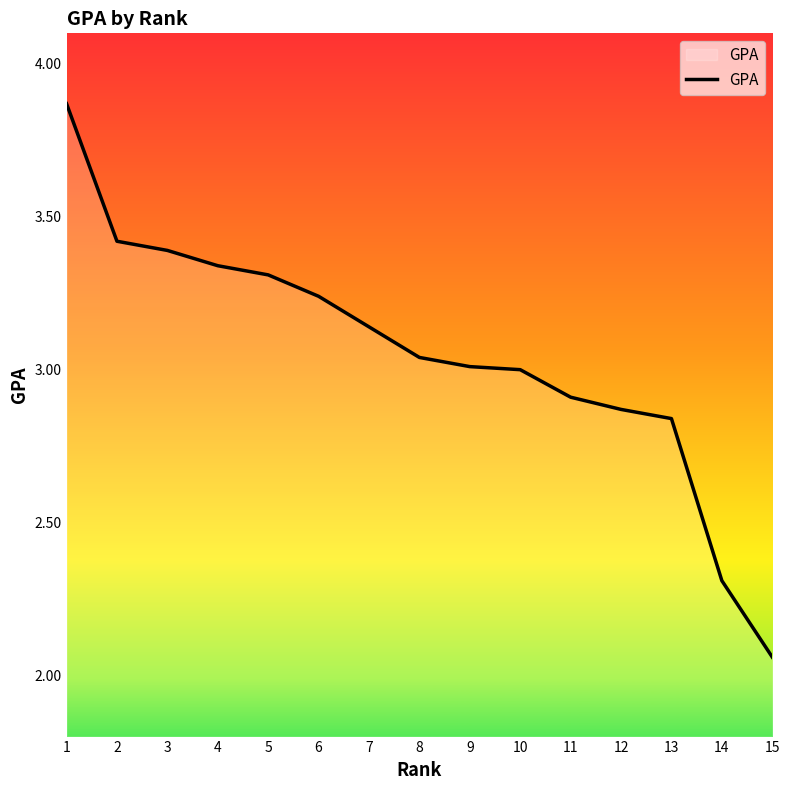

Where is the data nearest to the value 2?

15